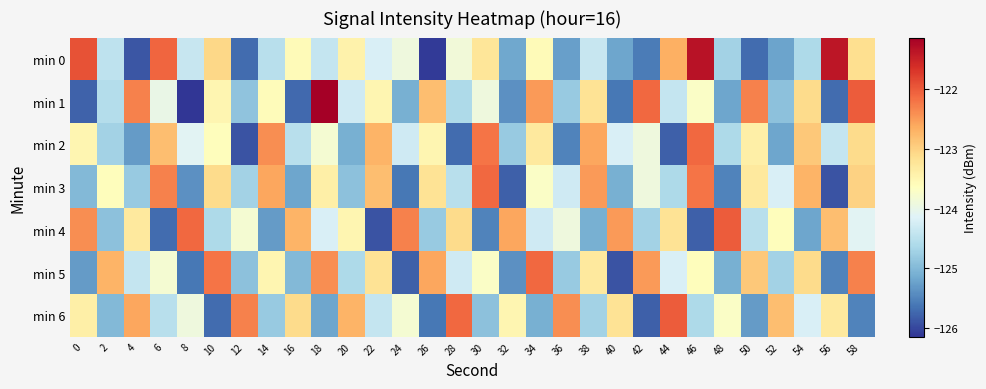

Reading left to right, extract all data points from this chart.

min 0: 0=-121.9	2=-124.4	4=-125.9	6=-122.1	8=-124.4	10=-123.1	12=-125.7	14=-124.5	16=-123.6	18=-124.4	20=-123.4	22=-124.2	24=-123.9	26=-126.1	28=-123.9	30=-123.2	32=-125.2	34=-123.6	36=-125.3	38=-124.4	40=-125.2	42=-125.6	44=-122.7	46=-121.3	48=-124.7	50=-125.7	52=-125.2	54=-124.6	56=-121.4	58=-123.1
min 1: 0=-125.8	2=-124.5	4=-122.3	6=-124.0	8=-126.1	10=-123.5	12=-124.9	14=-123.6	16=-125.7	18=-121.1	20=-124.3	22=-123.5	24=-125.1	26=-122.8	28=-124.6	30=-123.9	32=-125.4	34=-122.5	36=-124.8	38=-123.2	40=-125.6	42=-122.1	44=-124.4	46=-123.7	48=-125.2	50=-122.3	52=-124.9	54=-123.1	56=-125.7	58=-122.0
min 2: 0=-123.5	2=-124.7	4=-125.3	6=-122.8	8=-124.1	10=-123.6	12=-125.9	14=-122.4	16=-124.5	18=-123.8	20=-125.1	22=-122.7	24=-124.3	26=-123.5	28=-125.7	30=-122.2	32=-124.8	34=-123.3	36=-125.5	38=-122.6	40=-124.2	42=-123.9	44=-125.8	46=-122.1	48=-124.6	50=-123.4	52=-125.2	54=-122.9	56=-124.4	58=-123.1
min 3: 0=-125.0	2=-123.6	4=-124.8	6=-122.3	8=-125.4	10=-123.1	12=-124.7	14=-122.6	16=-125.2	18=-123.4	20=-124.9	22=-122.8	24=-125.6	26=-123.2	28=-124.5	30=-122.1	32=-125.8	34=-123.7	36=-124.3	38=-122.5	40=-125.1	42=-123.9	44=-124.6	46=-122.2	48=-125.5	50=-123.3	52=-124.2	54=-122.7	56=-125.9	58=-123.0
min 4: 0=-122.4	2=-124.9	4=-123.3	6=-125.7	8=-122.1	10=-124.6	12=-123.8	14=-125.3	16=-122.7	18=-124.2	20=-123.5	22=-125.9	24=-122.3	26=-124.8	28=-123.1	30=-125.5	32=-122.6	34=-124.3	36=-123.9	38=-125.1	40=-122.5	42=-124.7	44=-123.2	46=-125.8	48=-122.0	50=-124.5	52=-123.6	54=-125.2	56=-122.8	58=-124.1
min 5: 0=-125.3	2=-122.7	4=-124.4	6=-123.8	8=-125.6	10=-122.2	12=-124.9	14=-123.5	16=-125.0	18=-122.4	20=-124.6	22=-123.2	24=-125.8	26=-122.6	28=-124.3	30=-123.7	32=-125.4	34=-122.1	36=-124.8	38=-123.3	40=-125.9	42=-122.5	44=-124.2	46=-123.6	48=-125.1	50=-122.9	52=-124.7	54=-123.1	56=-125.5	58=-122.3
min 6: 0=-123.4	2=-125.0	4=-122.6	6=-124.5	8=-123.9	10=-125.7	12=-122.3	14=-124.8	16=-123.1	18=-125.2	20=-122.7	22=-124.4	24=-123.8	26=-125.6	28=-122.1	30=-124.9	32=-123.5	34=-125.1	36=-122.4	38=-124.7	40=-123.2	42=-125.8	44=-122.0	46=-124.6	48=-123.7	50=-125.3	52=-122.8	54=-124.2	56=-123.3	58=-125.5